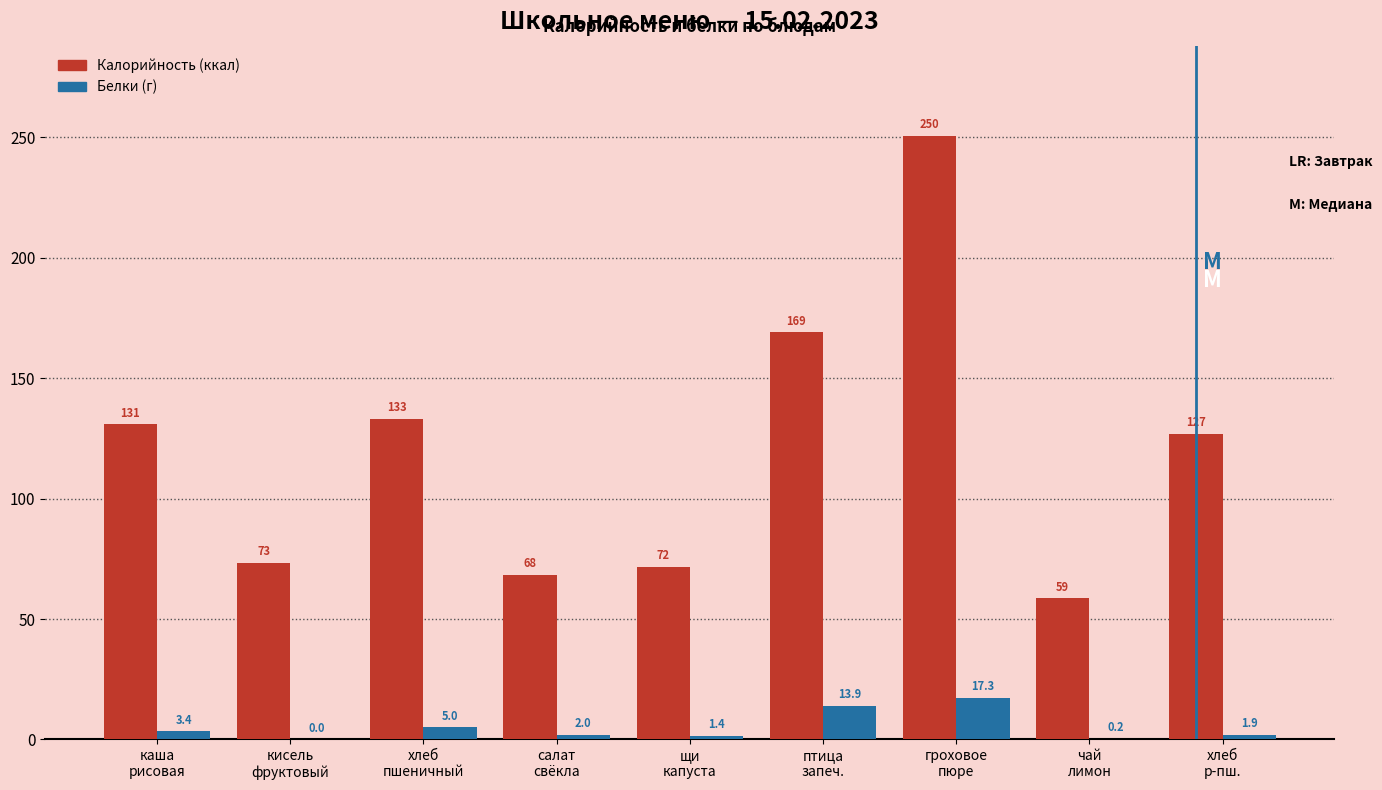

What is the highest value of the Белки (г) series?

17.3